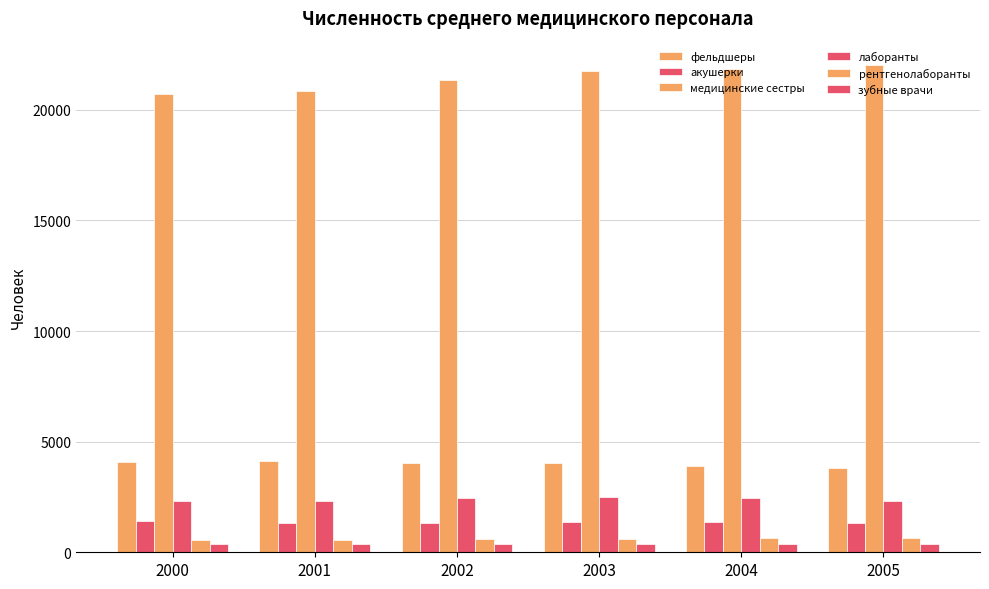

Which series has the largest range (max minus min)?

медицинские сестры